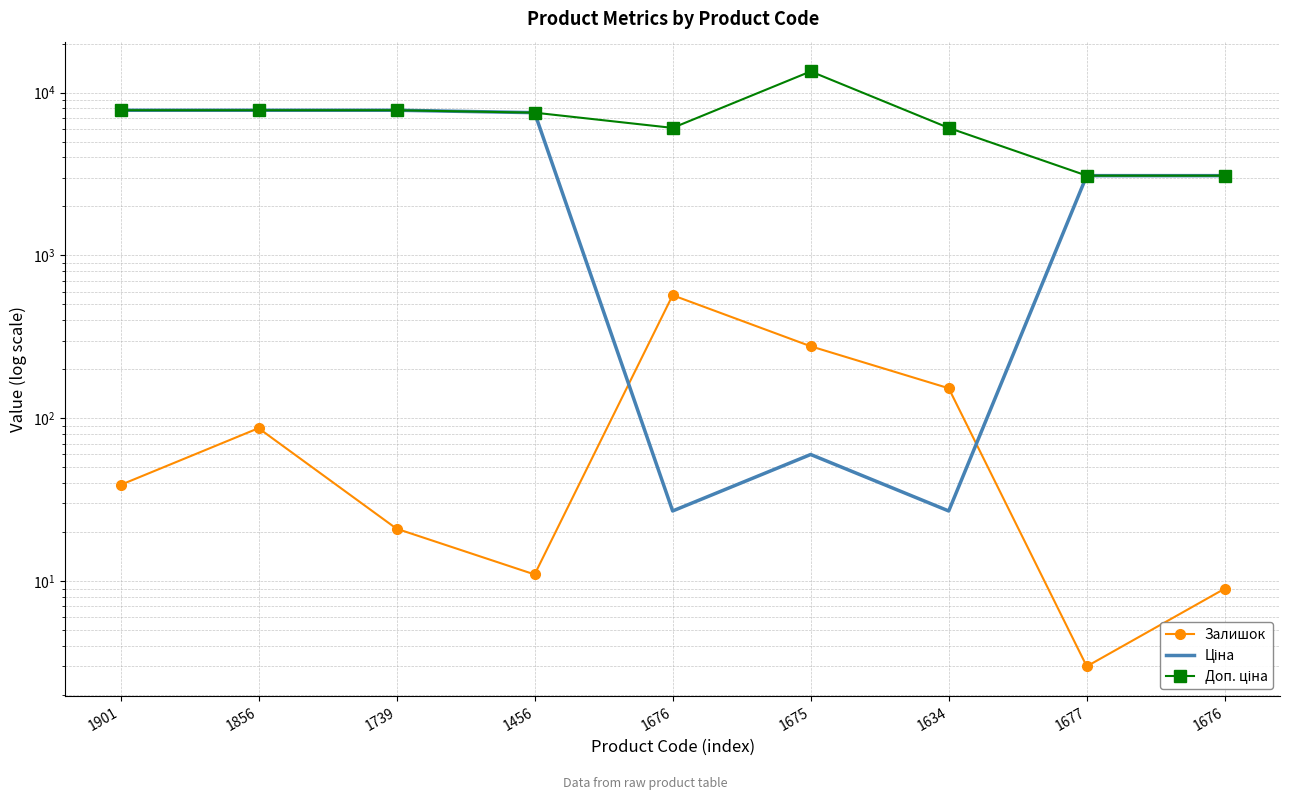

Is this an area chart (filled region under the line)?

No